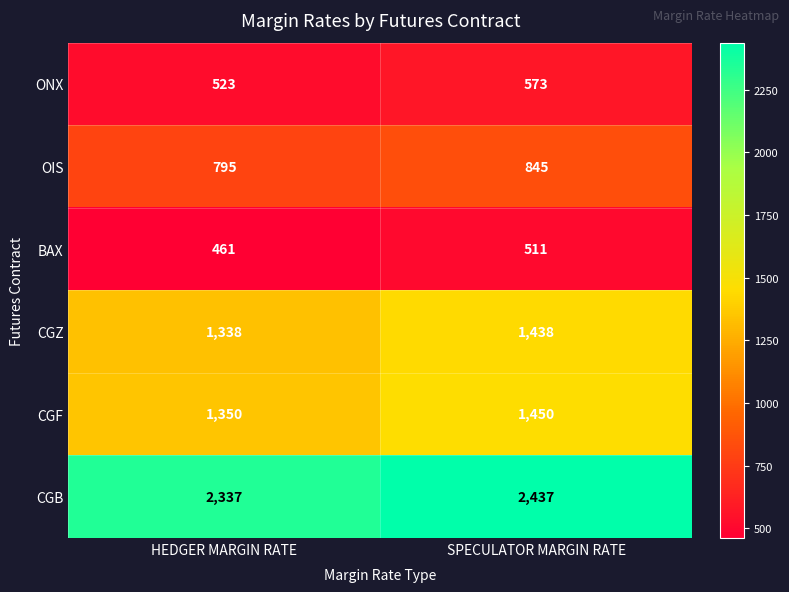

At which category is the sum across all series the highest?

SPECULATOR MARGIN RATE